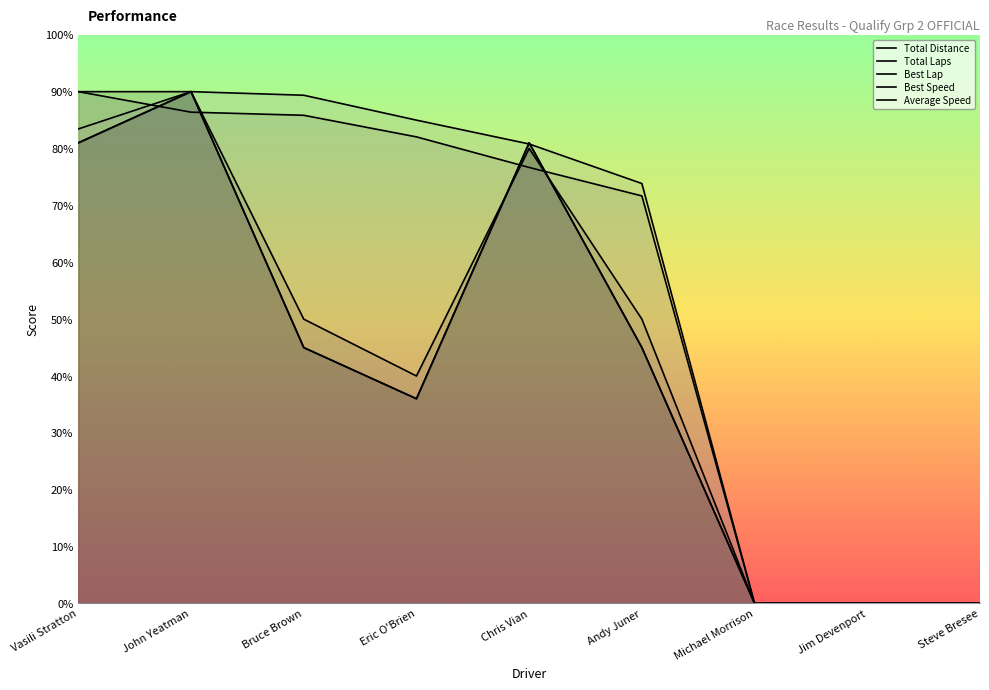

Where does the Best Speed series first go above 76?

Vasili Stratton